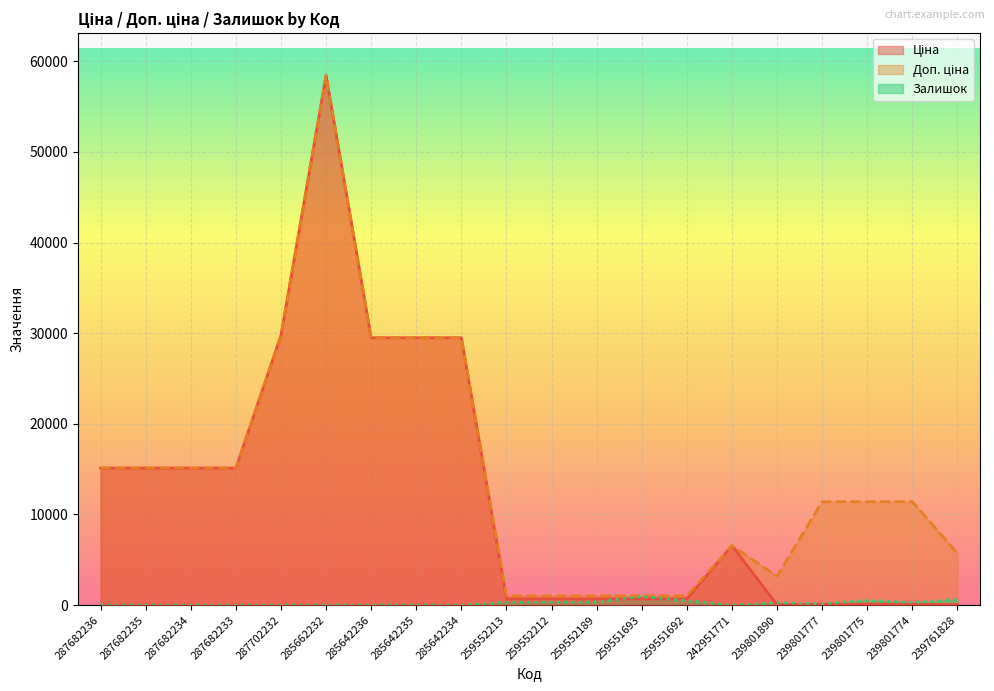

At which category does the chart reach its minimum across all series?

287682236